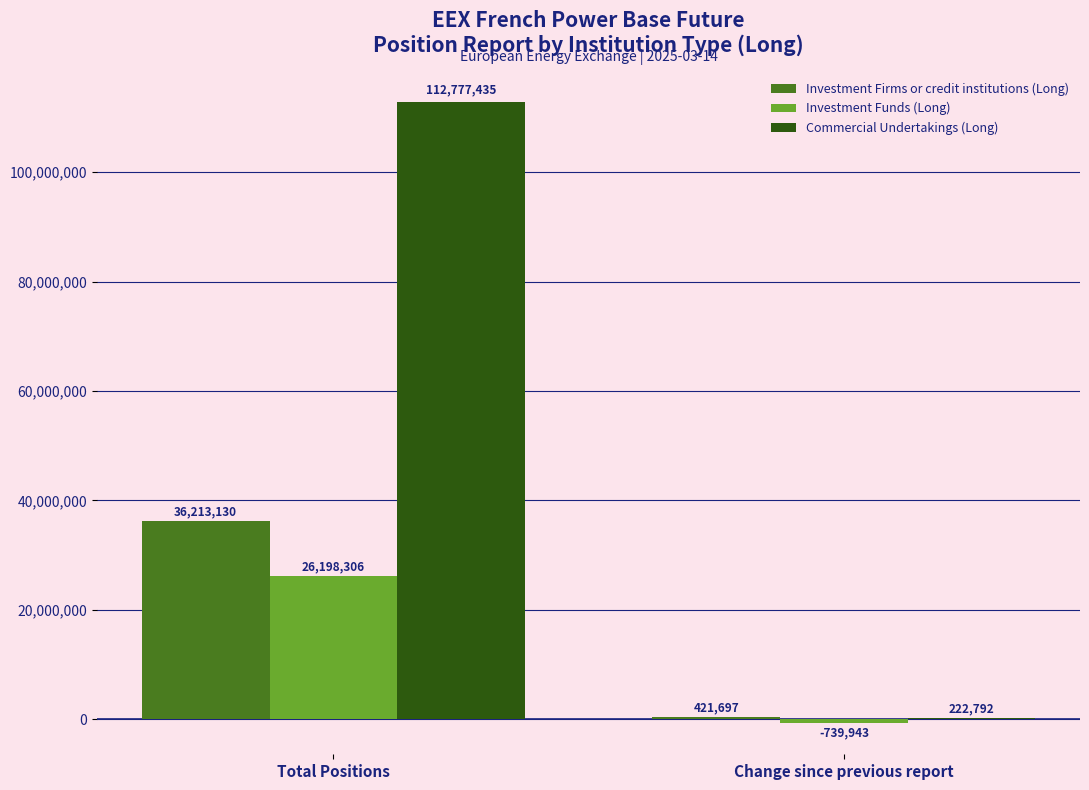

What is the average value of the Investment Firms or credit institutions (Long) series?

18317414